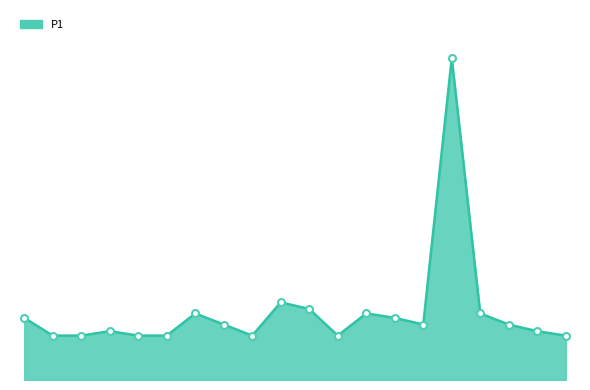

Rank the categories by value from lowest to highest.

01:01, 02:05, 04:03, 05:06, 08:00, 11:00, 19:00, 03:00, 18:00, 07:00, 14:00, 17:00, 00:06, 13:00, 06:00, 12:00, 16:00, 10:00, 09:00, 15:00